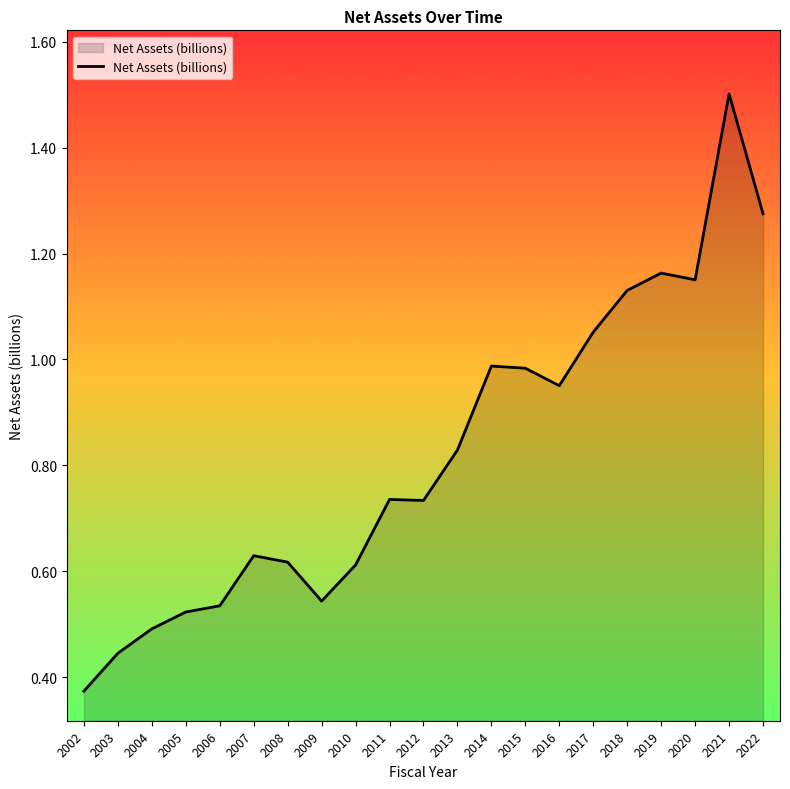

What is the change in value from 2003 to 2007?

+0.2